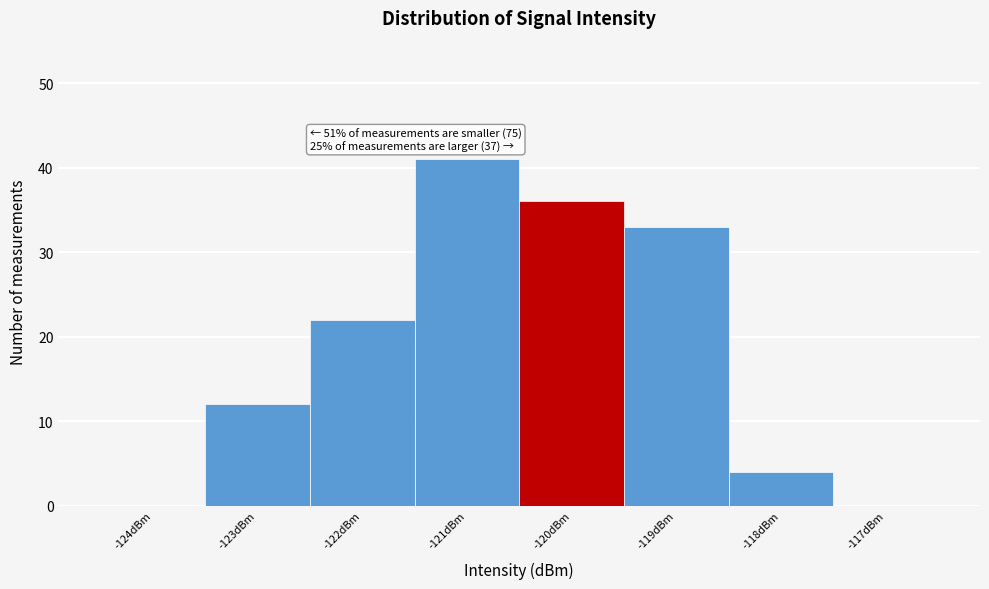

Reading left to right, list all the values displayed in this chart.

-124dBm=0	-123dBm=12	-122dBm=22	-121dBm=41	-120dBm=36	-119dBm=33	-118dBm=4	-117dBm=0